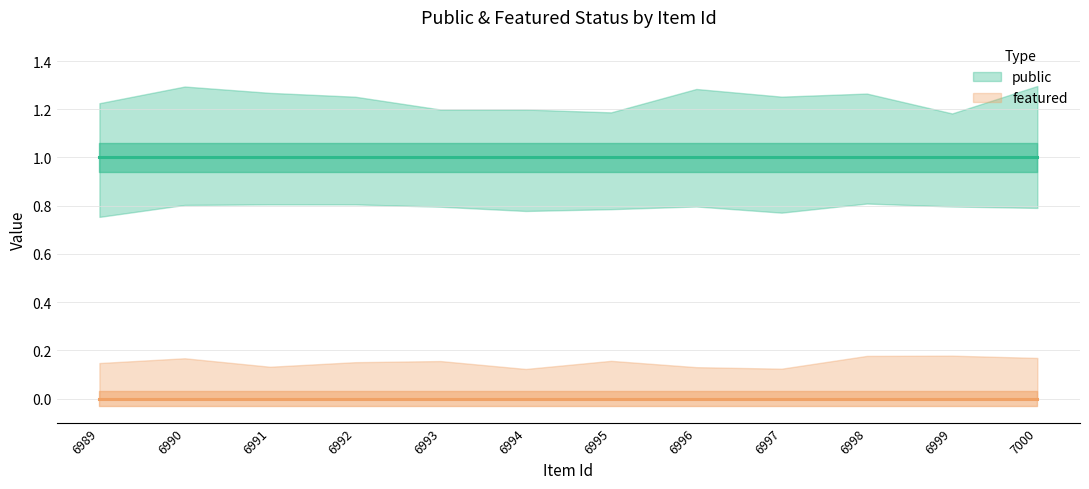

At 6989, list the series in order from smallest to largest.

featured, public